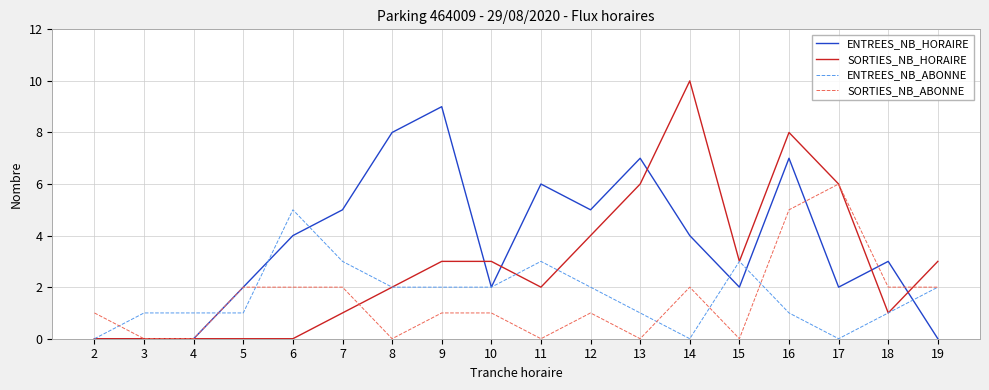

Rank the series by their maximum value, from highest to lowest.

SORTIES_NB_HORAIRE, ENTREES_NB_HORAIRE, SORTIES_NB_ABONNE, ENTREES_NB_ABONNE